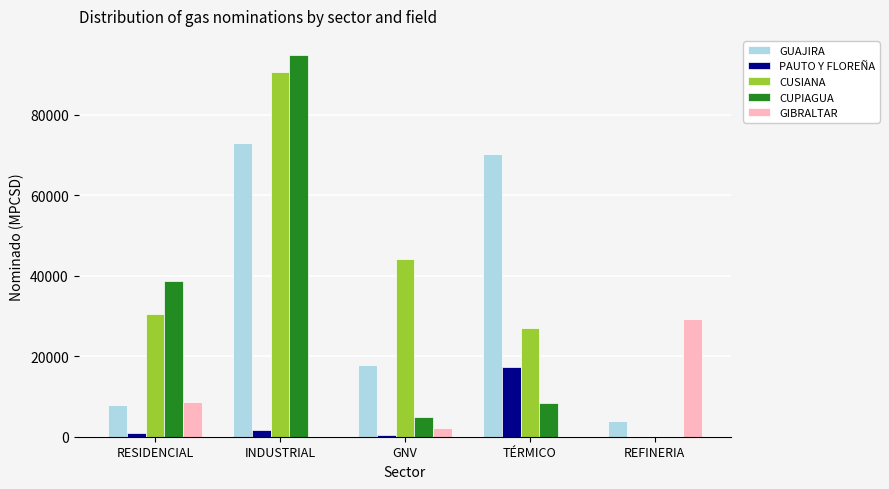

At which label is GIBRALTAR closest to 14634?

RESIDENCIAL